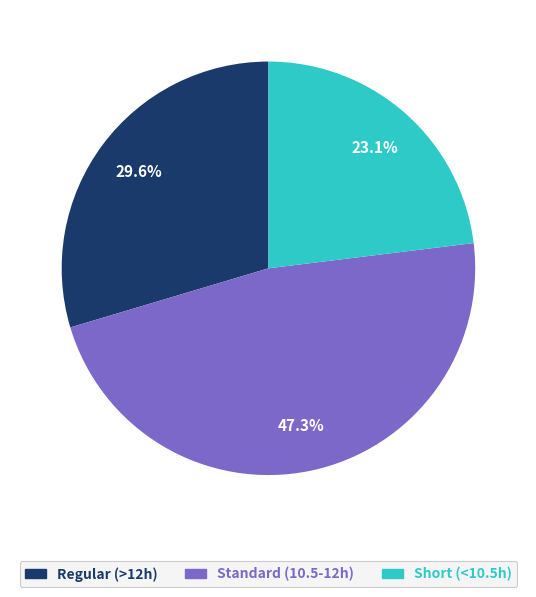

Is there a majority slice in this chart?

No